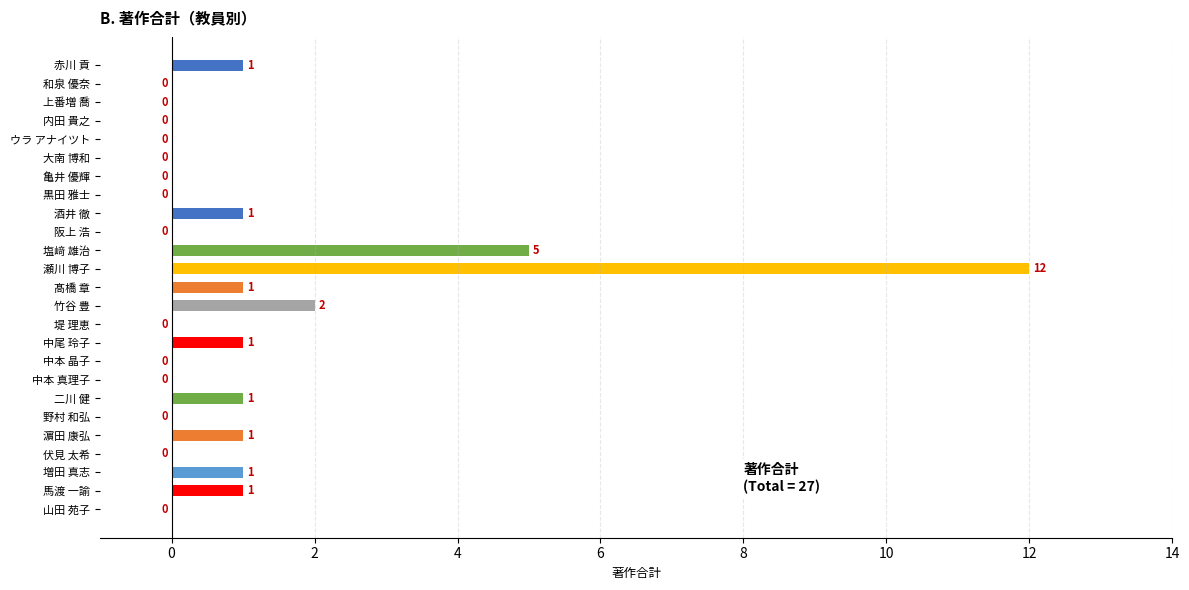

What is the sum of all values?

27